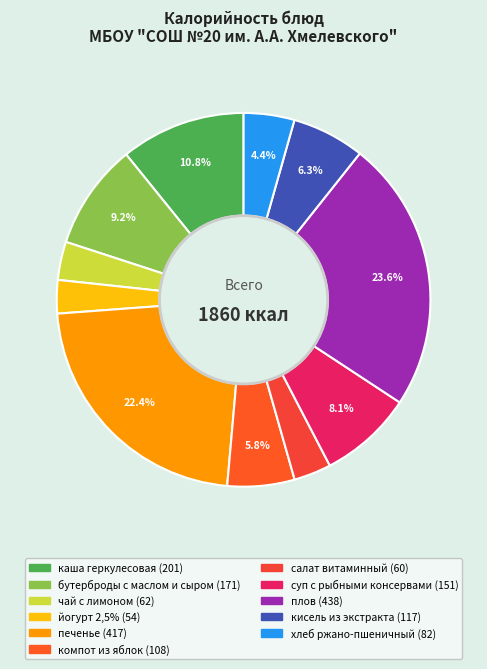

To the nearest percent, what portion does плов represent?

24%